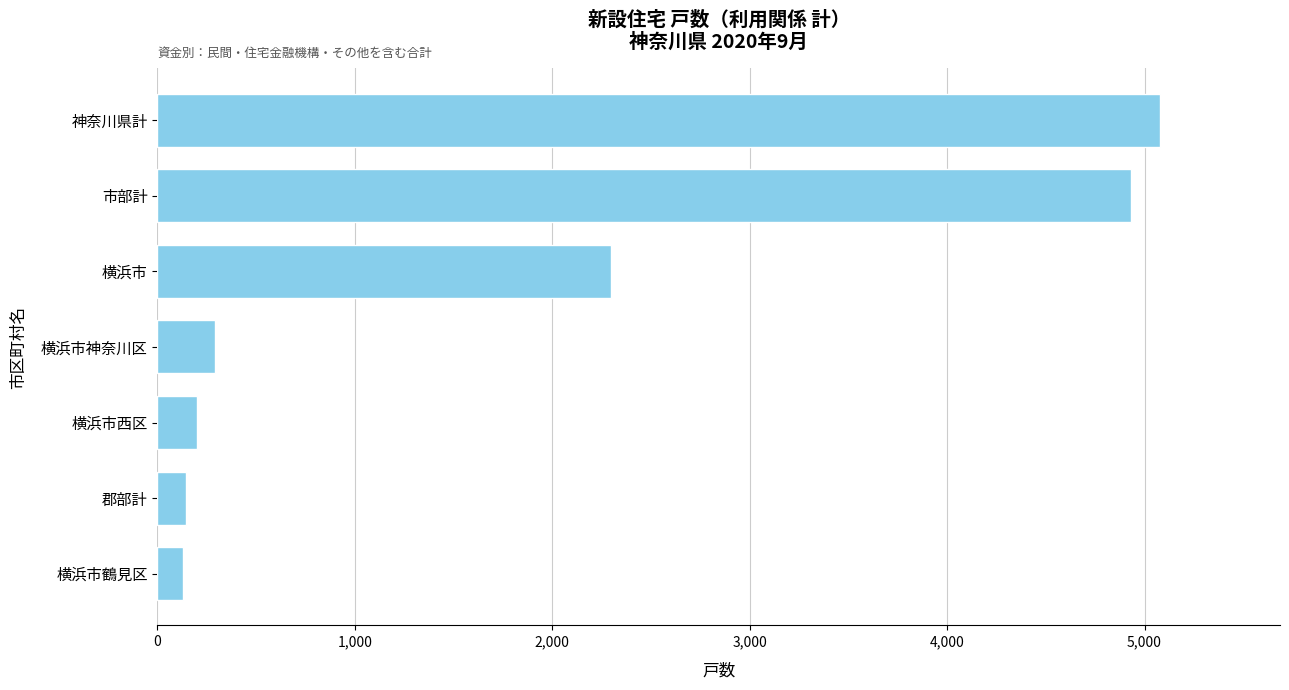

Are the bars horizontal?

Yes